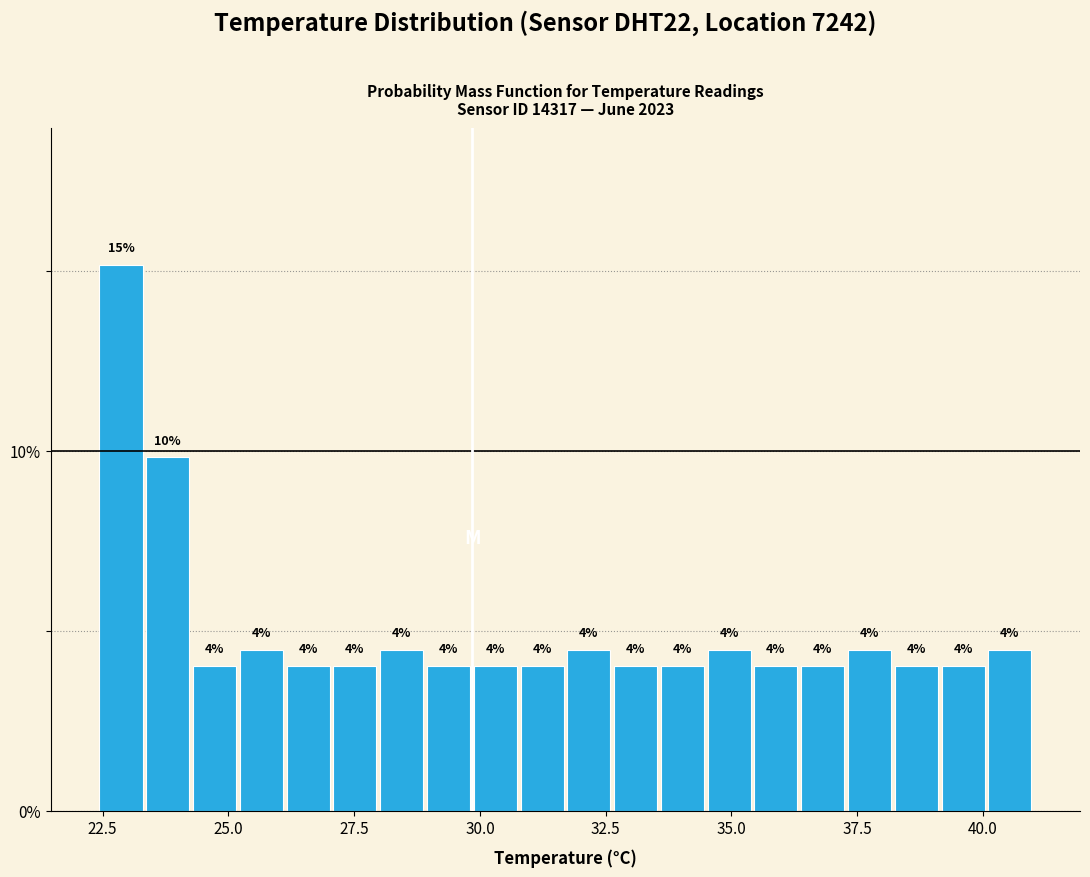

Read against the x-axis, roughly where is the centre of the tallest bar?

23.0